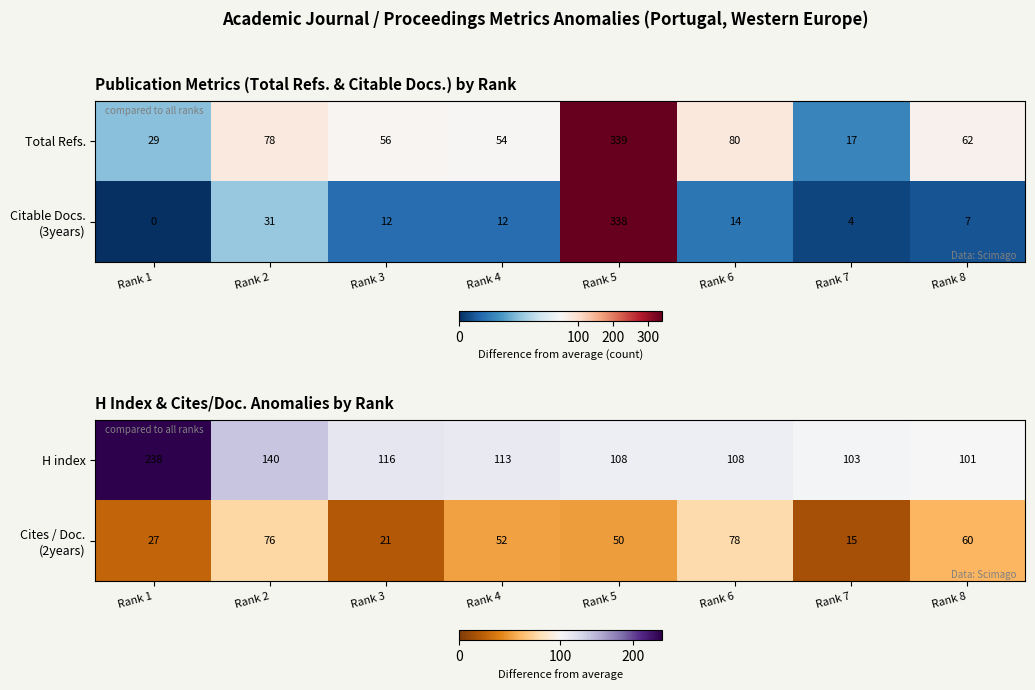

Where is H index nearest to the value 169?

Rank 2